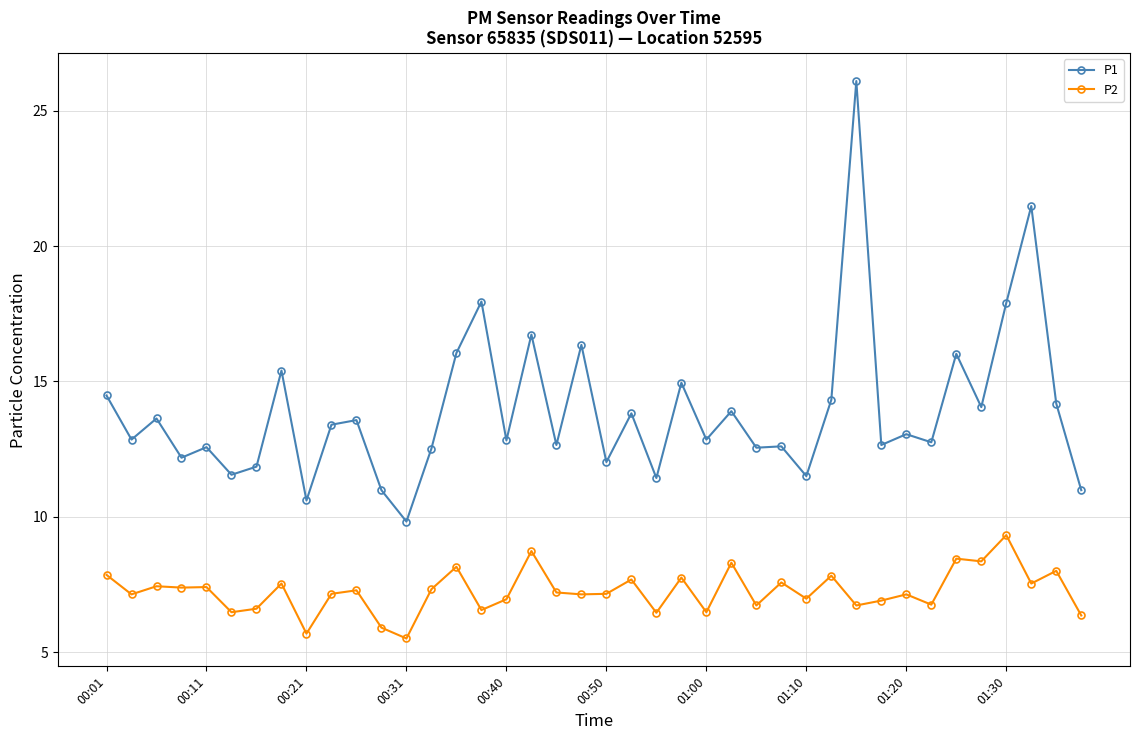

What is the greatest value displayed?

26.1